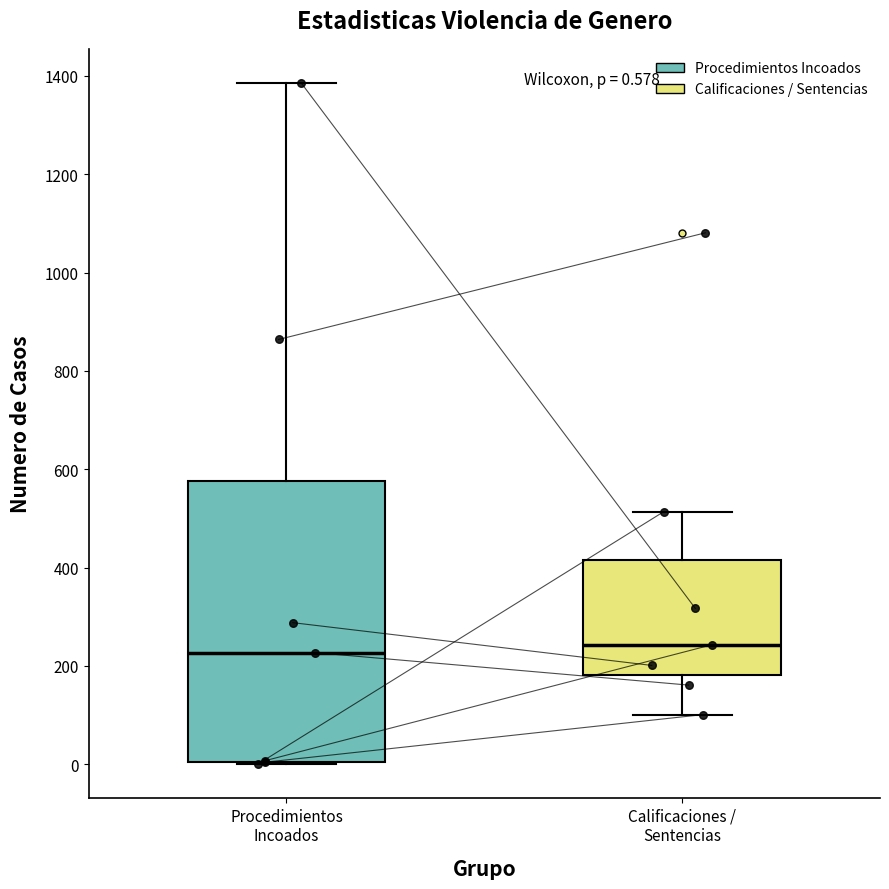

Which box is the tallest, from its lower edge to its upper edge?

Procedimientos Incoados